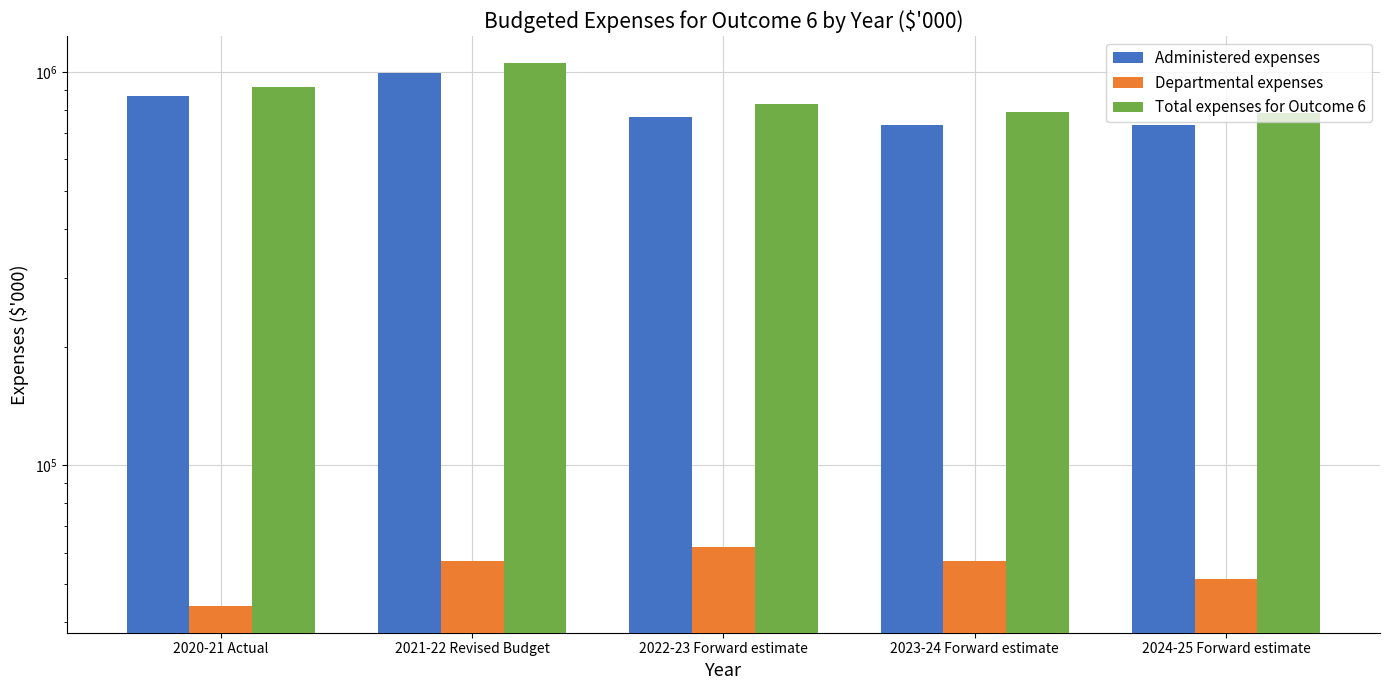

How many bars are there in each group?

3